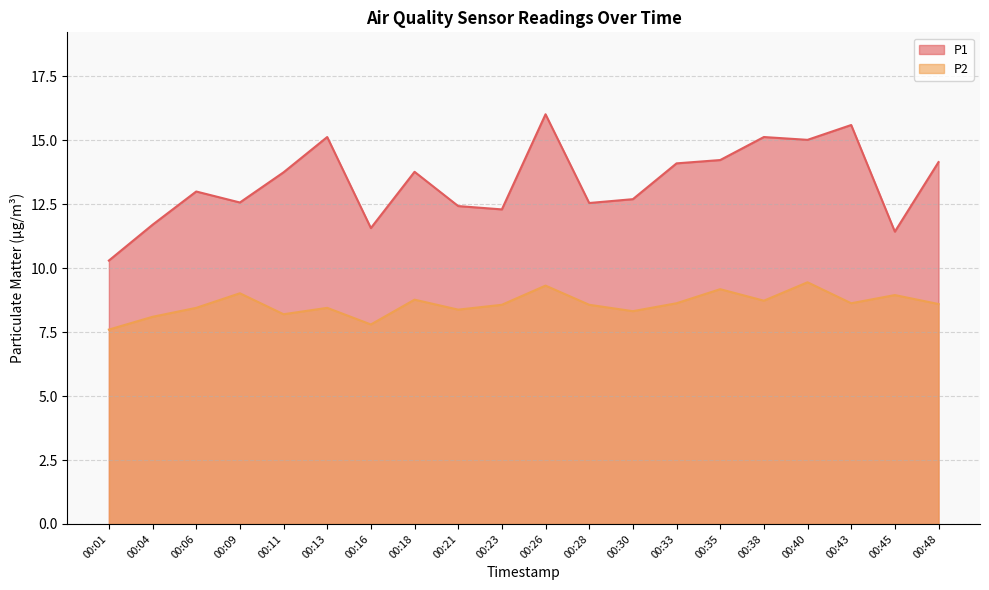

True or false: P2 and P1 cross at least once.

False